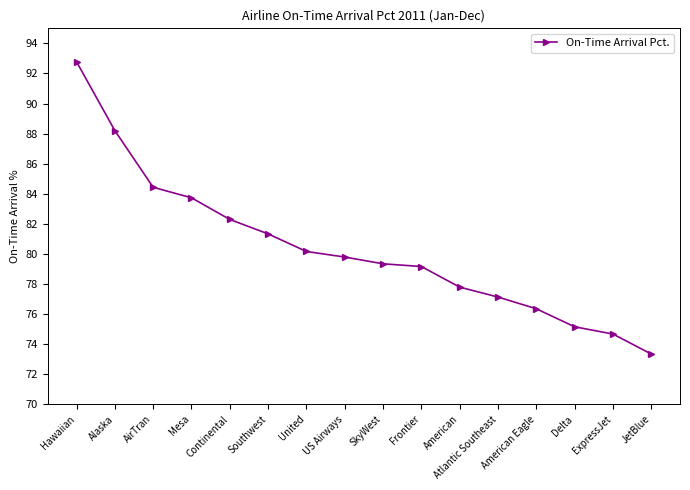

Is this an area chart (filled region under the line)?

No